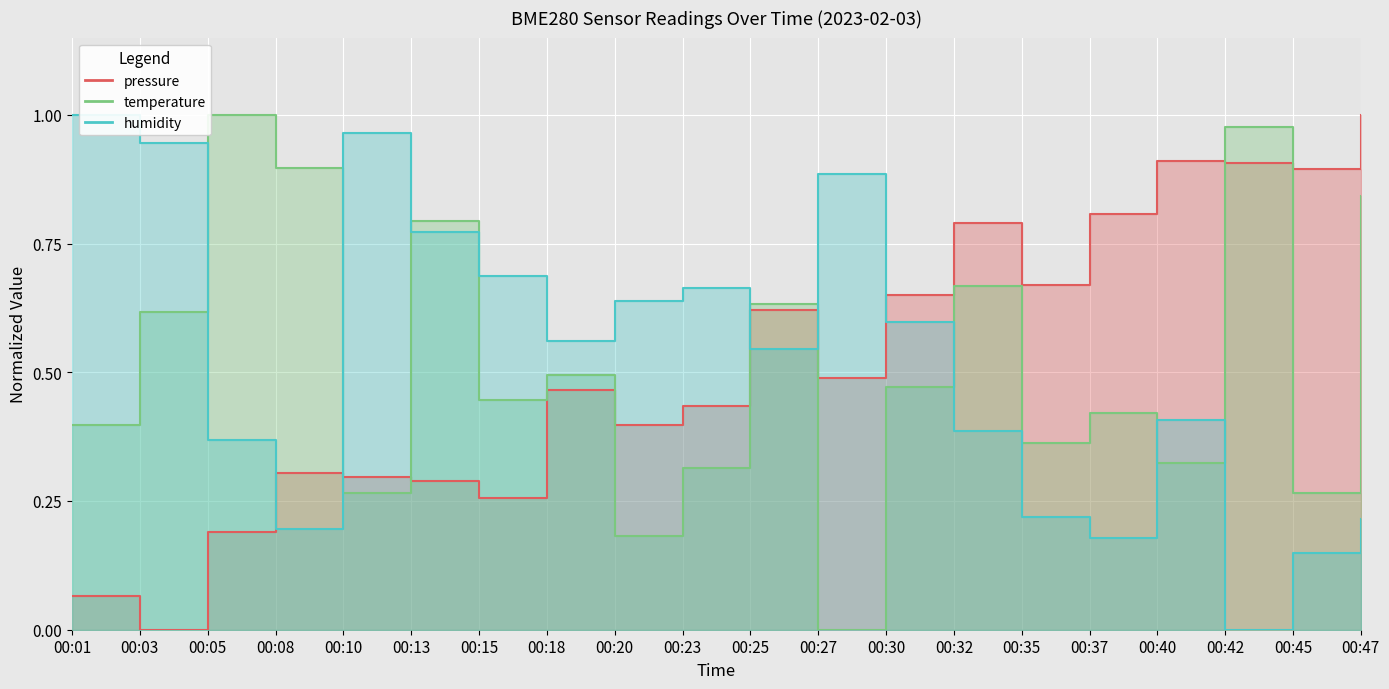

True or false: pressure has a value of 0.1 at 00:01.

False